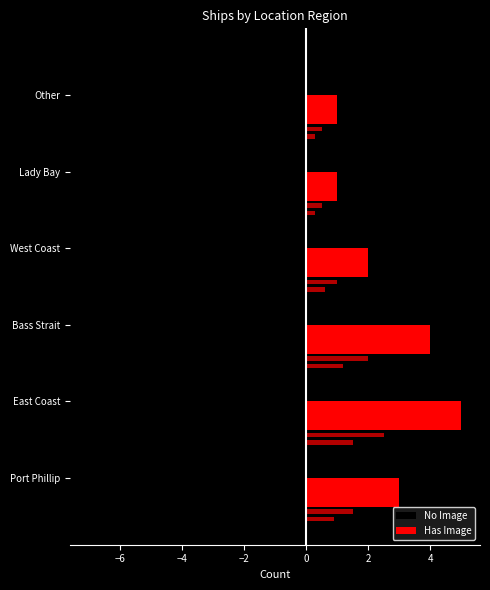

What is the difference between the maximum and minimum values in the Has Image series?

4